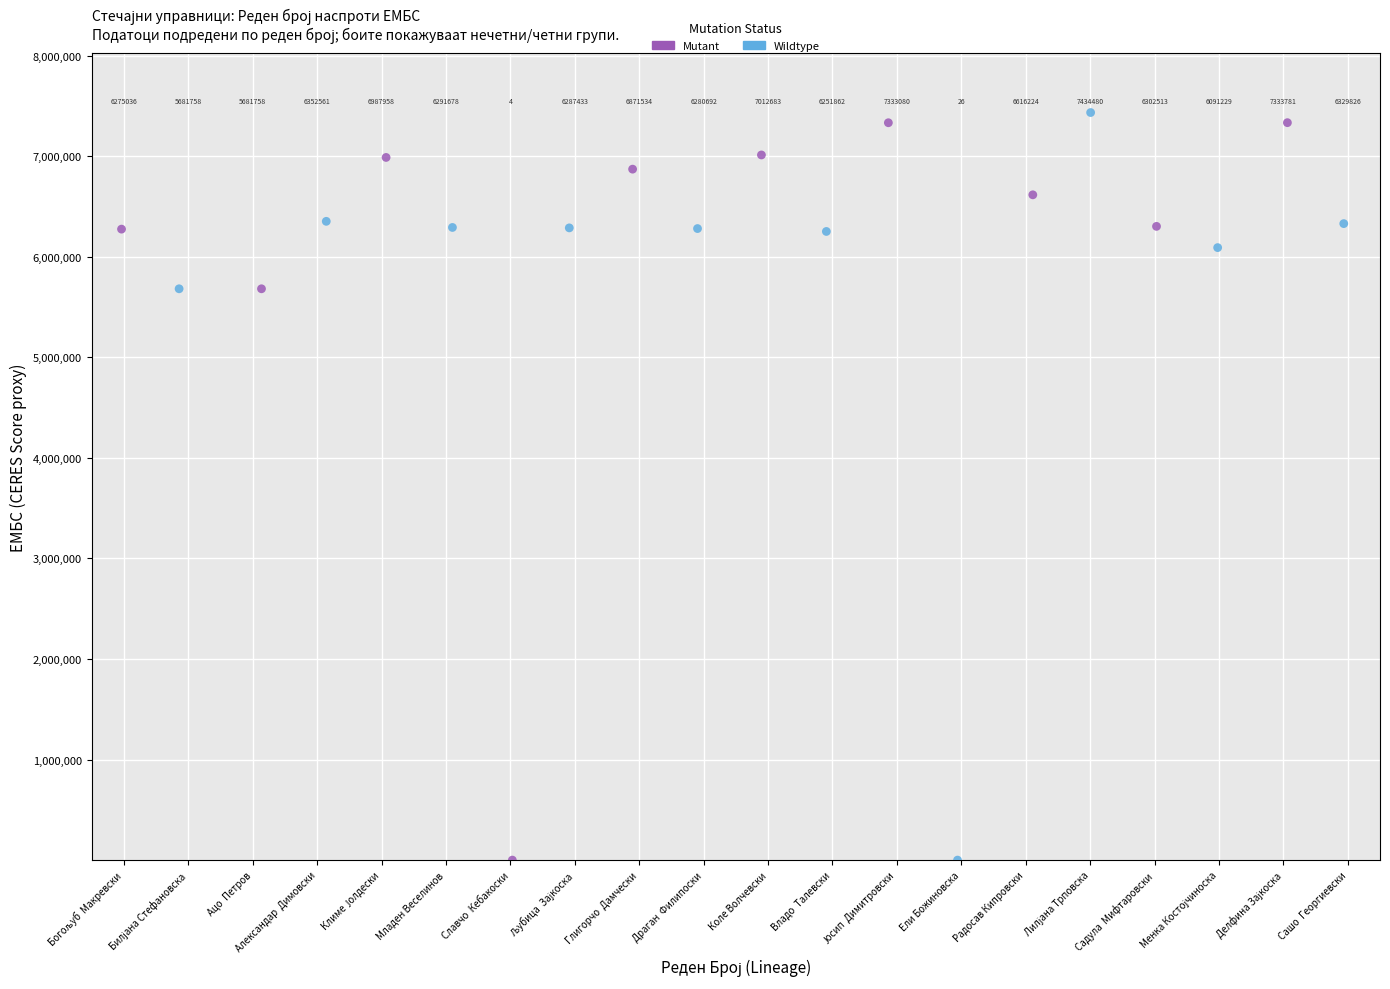

Which series contains the lowest Y value?

Mutant